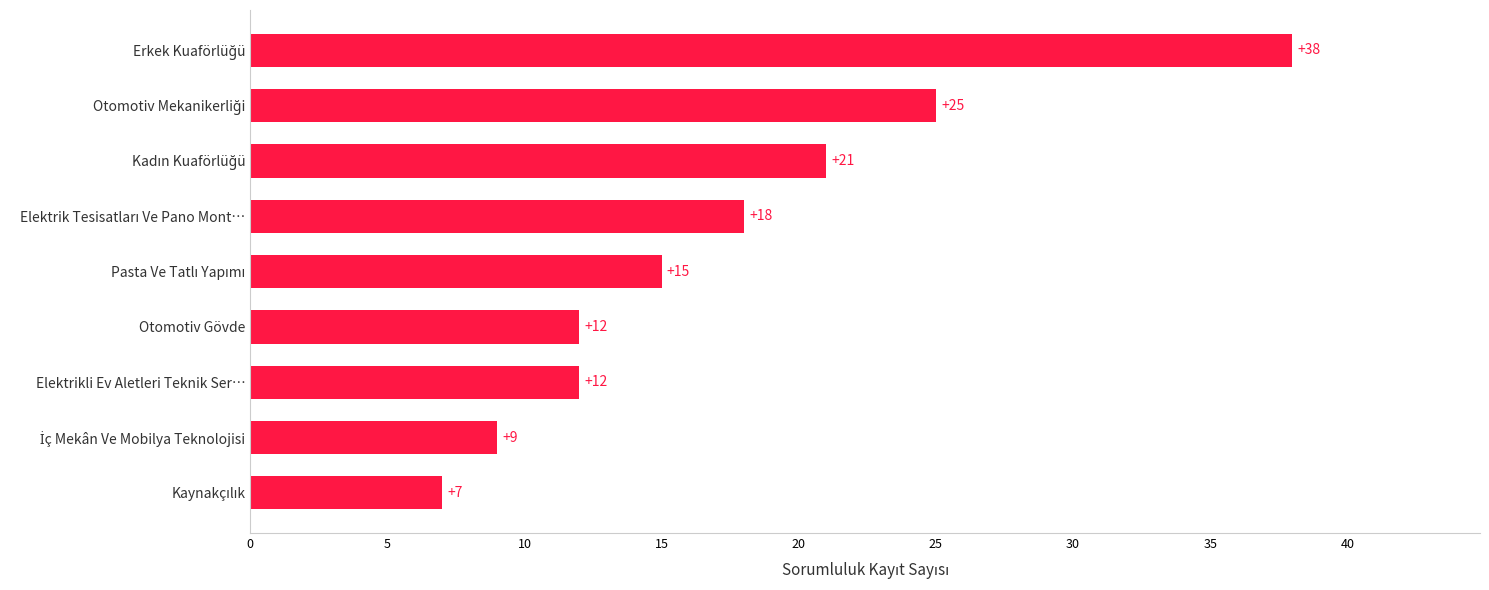

What is the smallest value displayed?

7